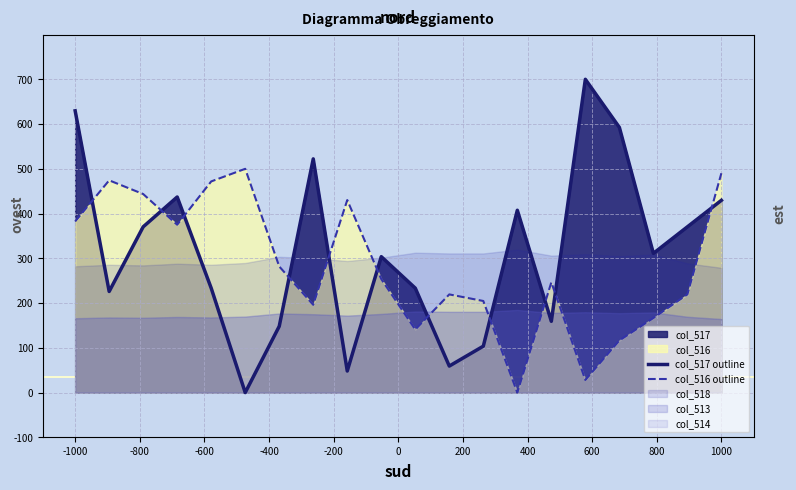

After their last crossing, which series has the higher values: col_516 outline or col_517 outline?

col_516 outline